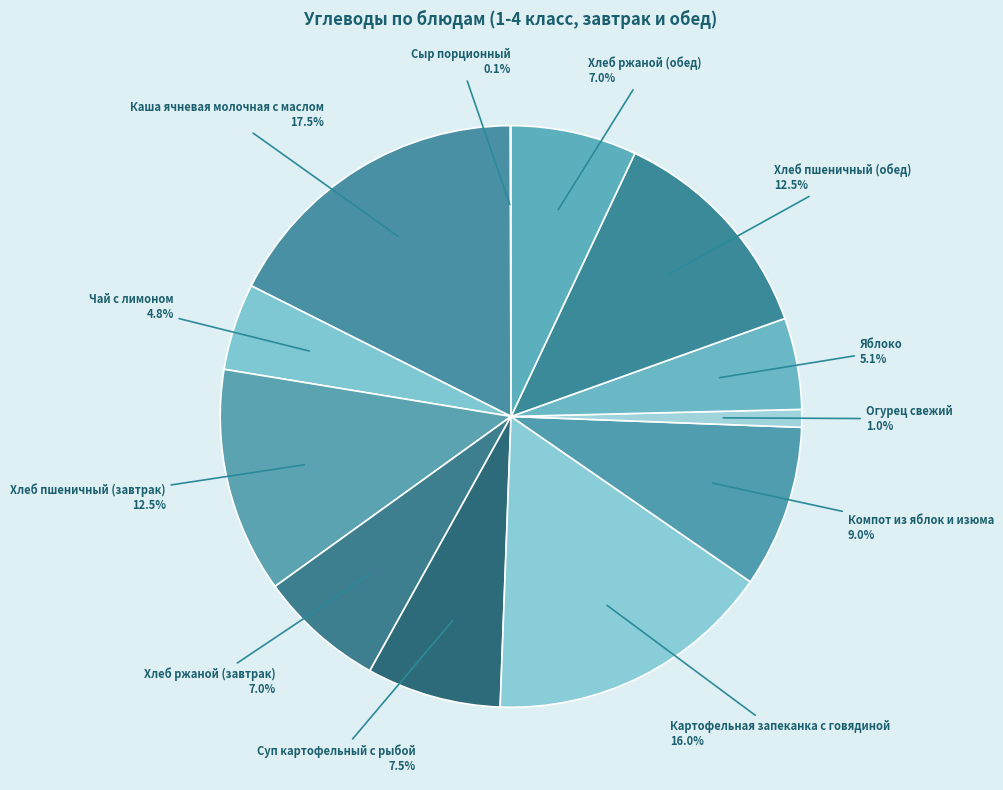

Which slice is the largest?

Каша ячневая молочная с маслом